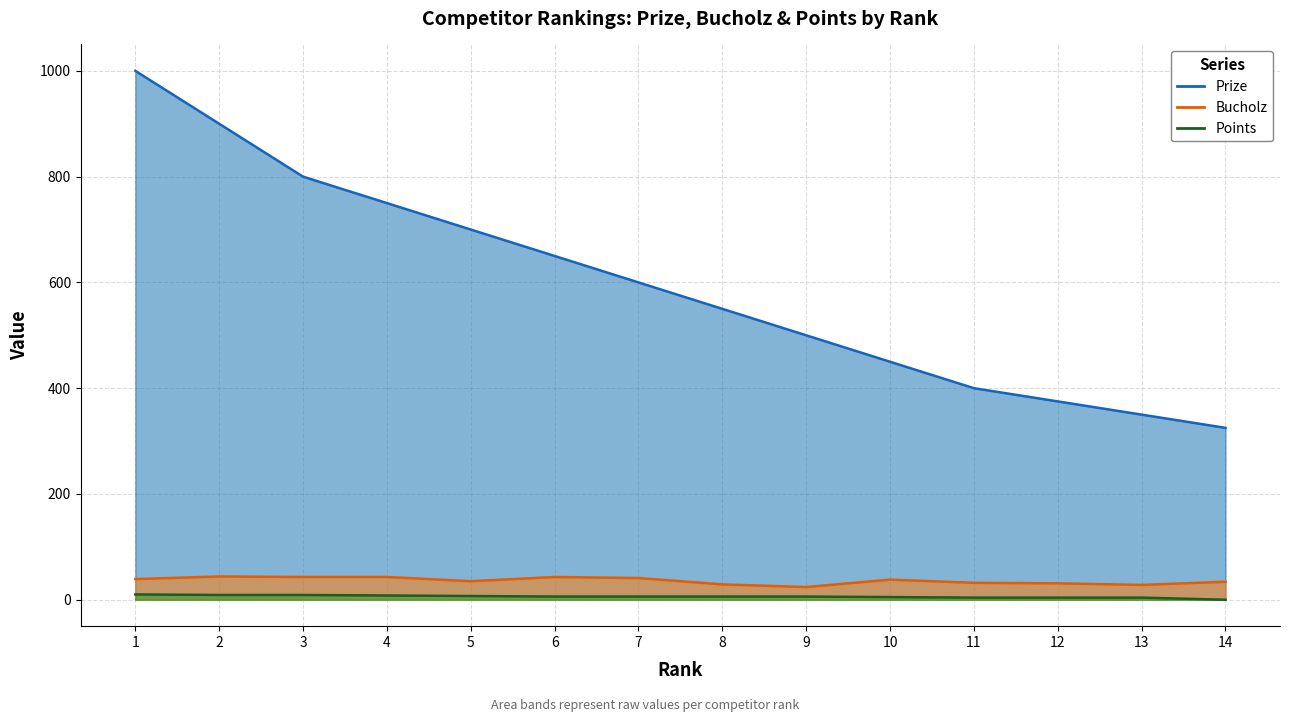

At which label is Prize_line closest to 662?

6